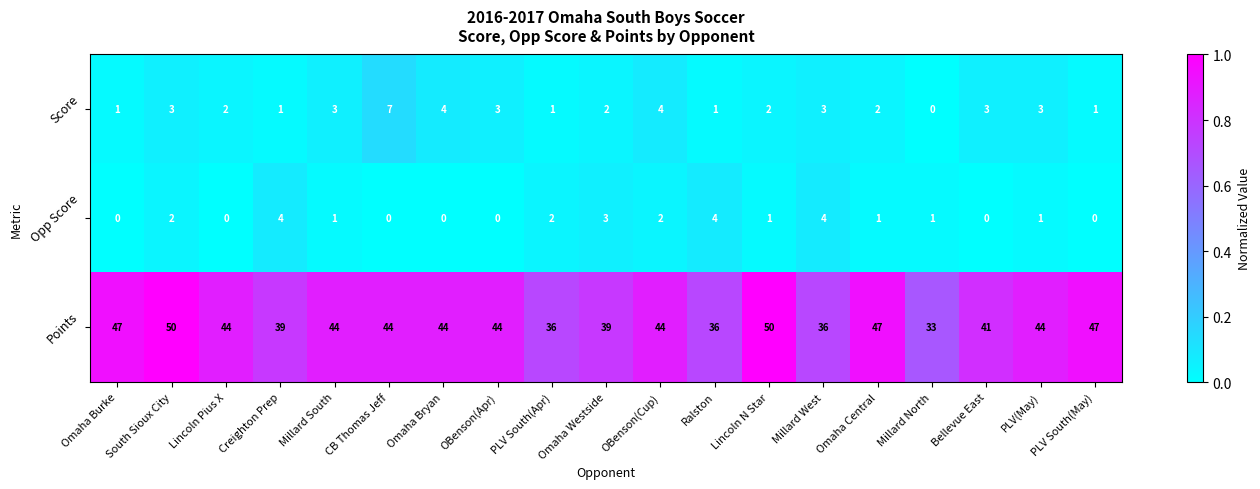

Which series has the largest range (max minus min)?

Points